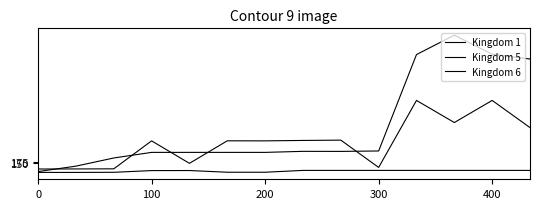

What is the difference between the second highest and minimum values in the Kingdom 6 series?

1126